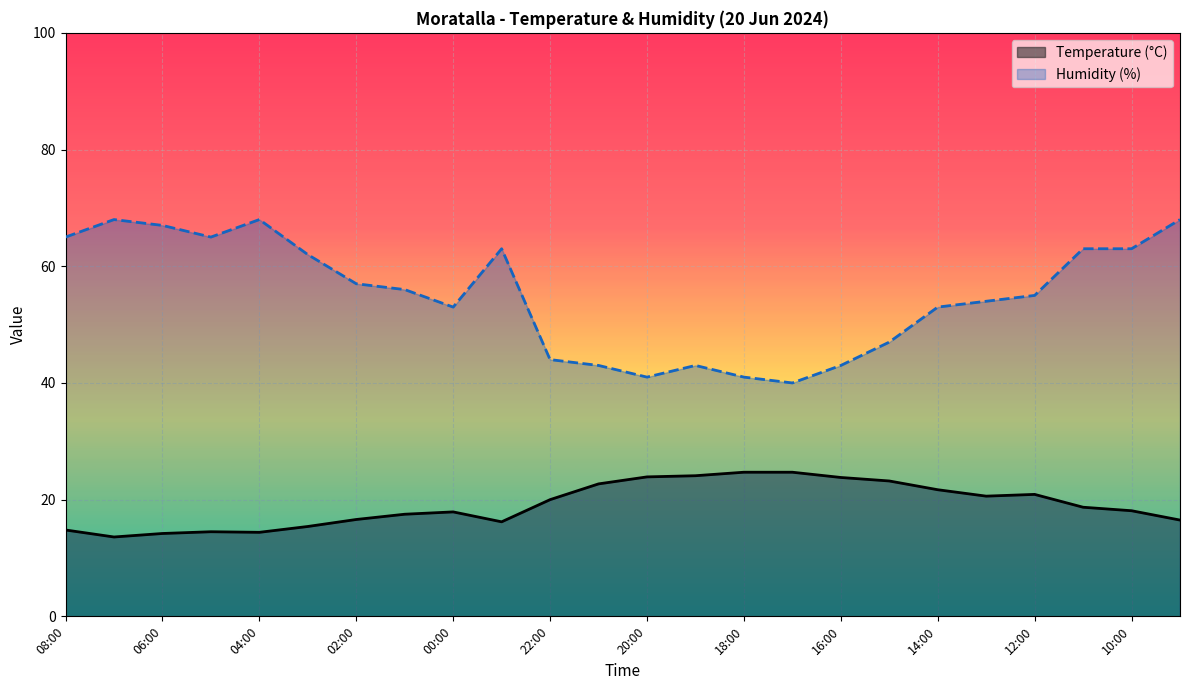

What is the difference between the maximum and minimum values in the Temperature (°C) series?

11.1